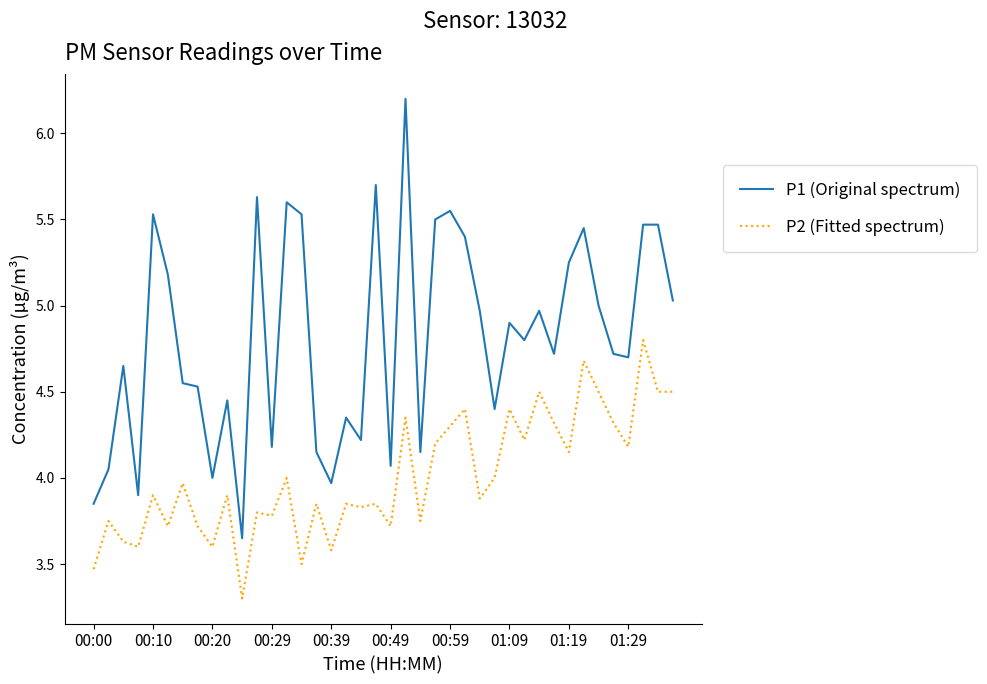

Which series has the widest spread of values?

P1 (Original spectrum)